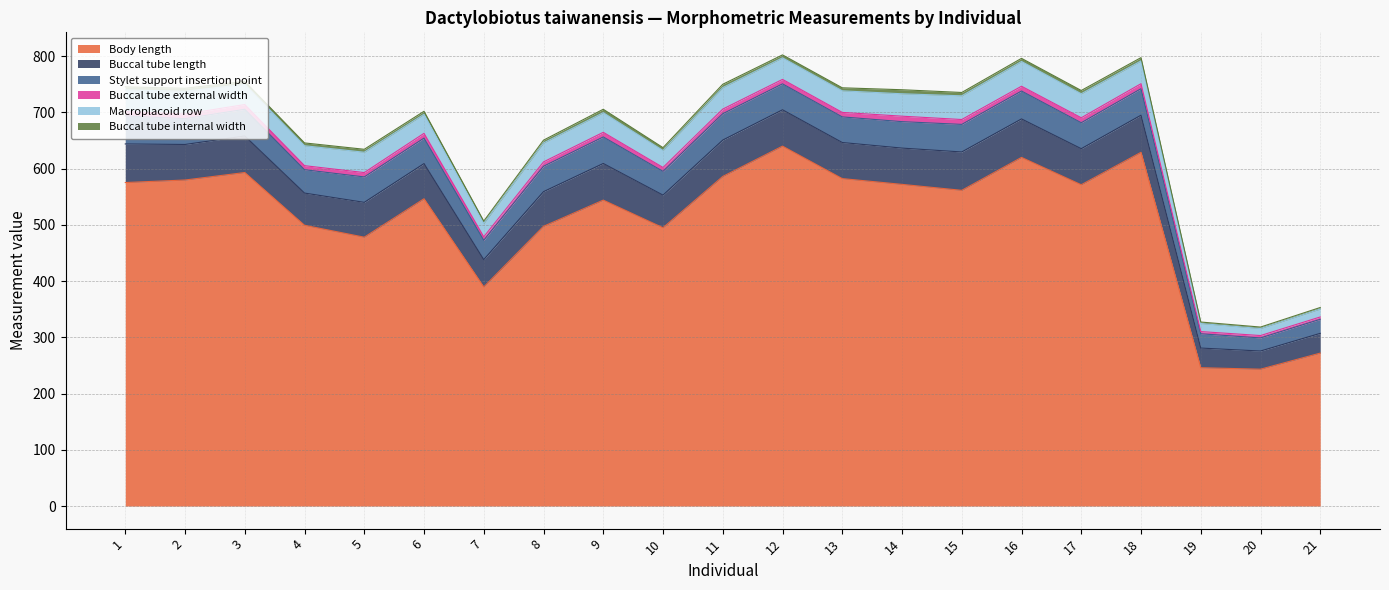

Does the chart have visible grid lines?

Yes